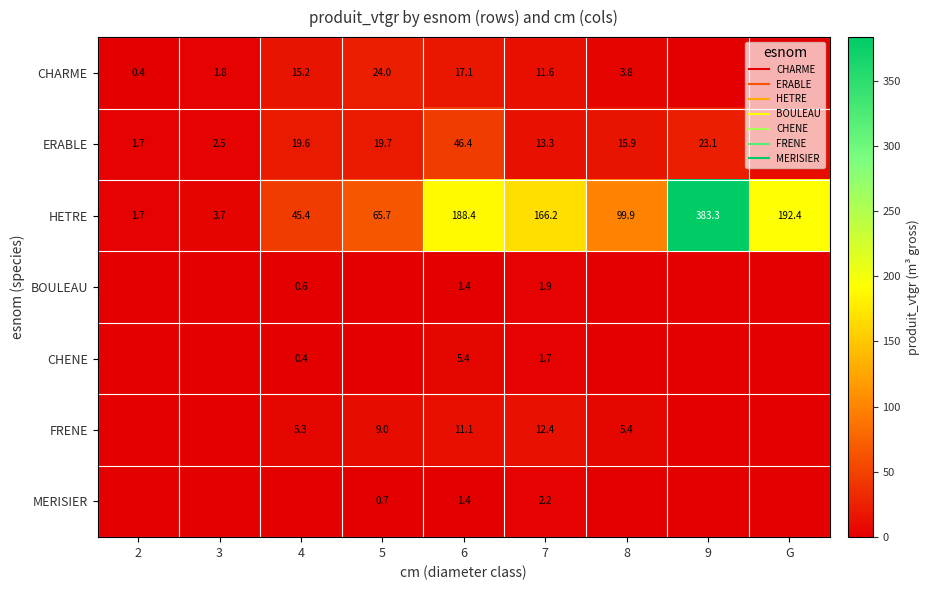

Which series changed the most between 8 and 9?

HETRE